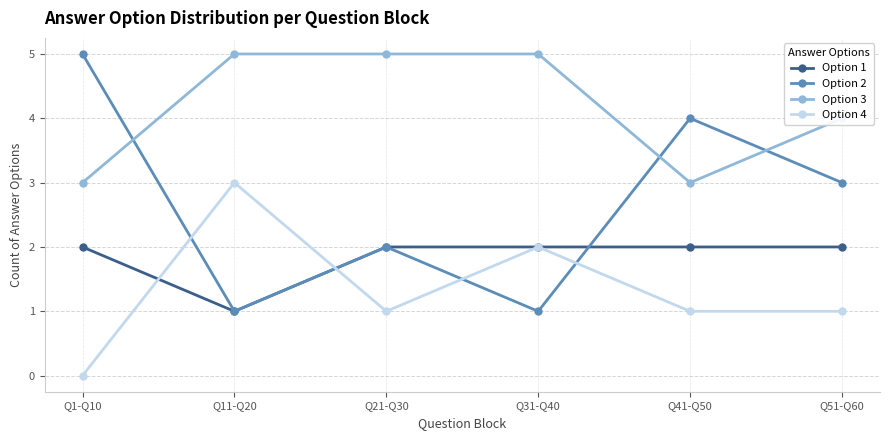

What is the total value across all series at Q21-Q30?

10